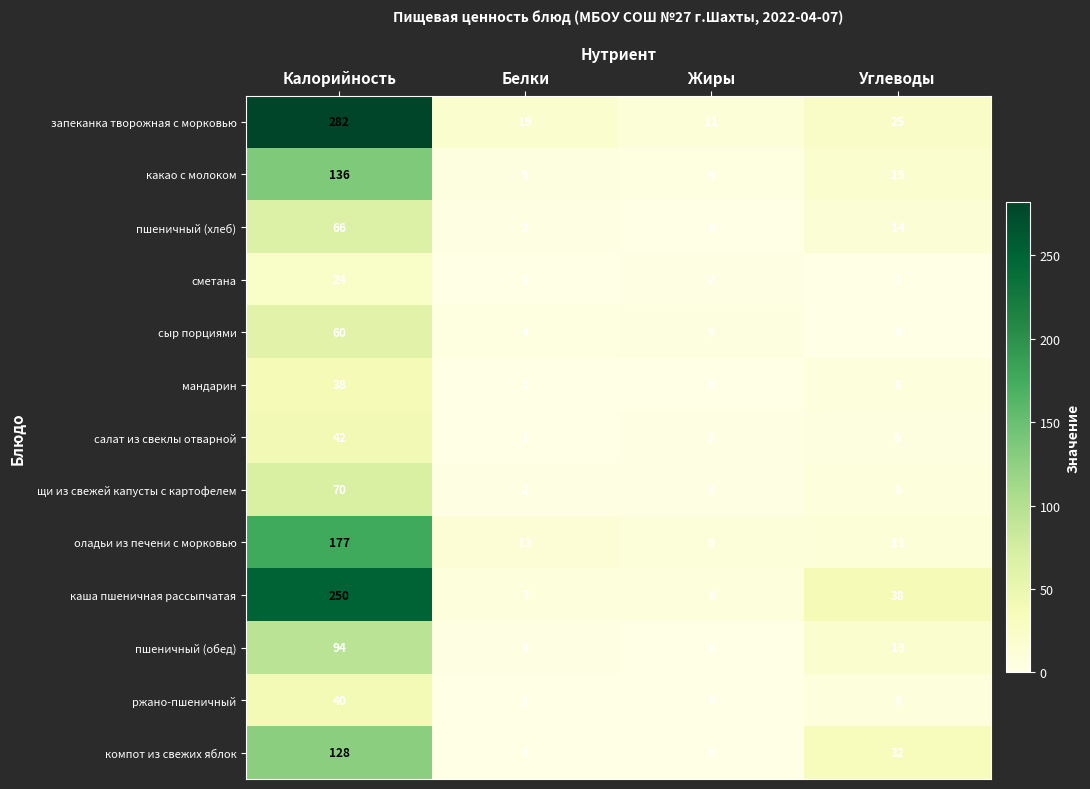

What is the difference between the second highest and second lowest values in the каша пшеничная рассыпчатая series?

30